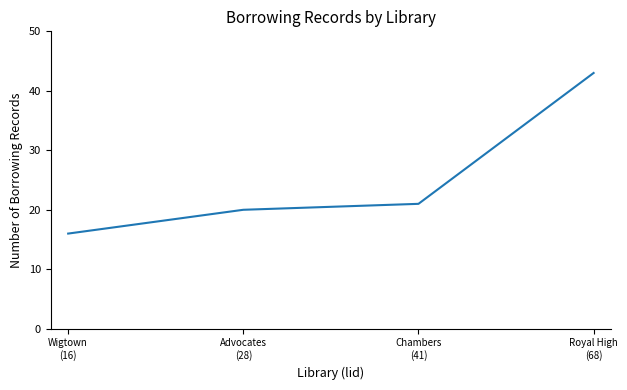

True or false: there are more than 0 points higher than both neighbors.

False